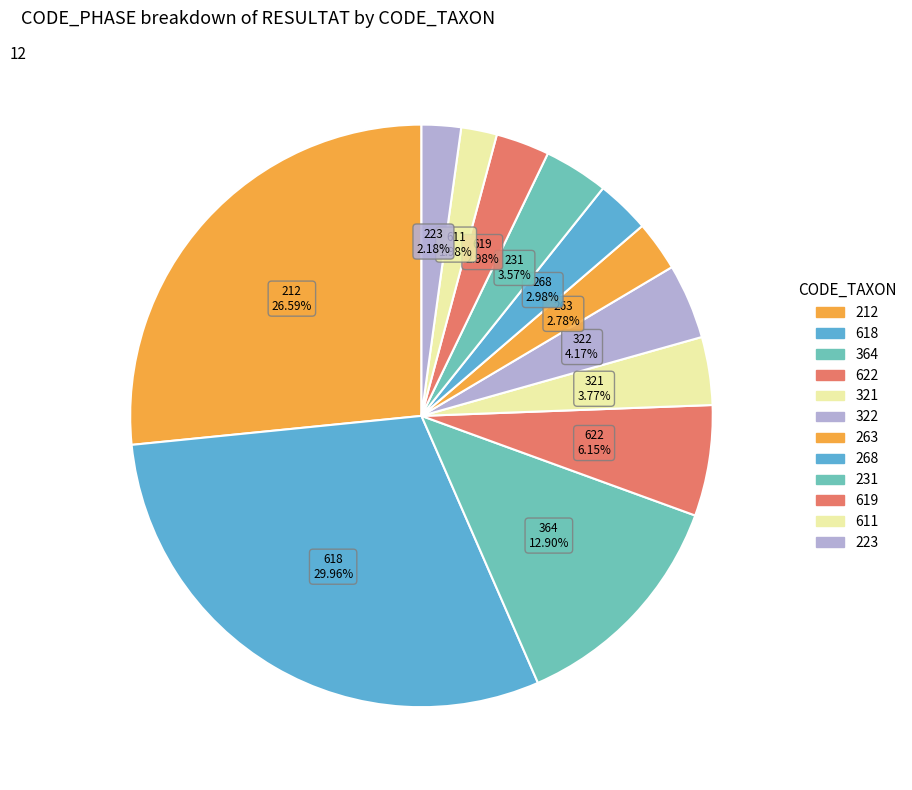

Which category has the biggest portion of the pie?

618